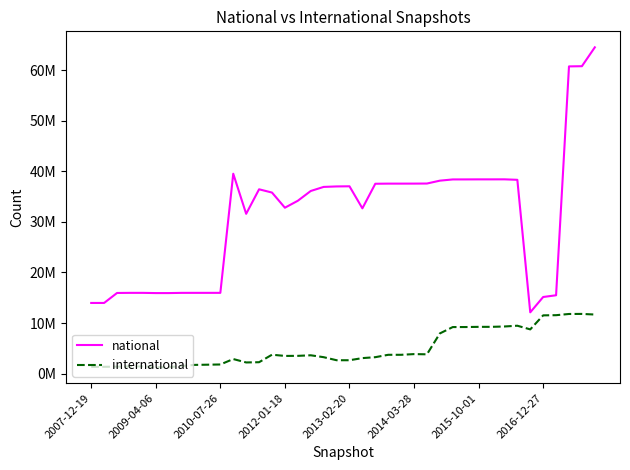

What are all the series names shown in the legend?

national, international